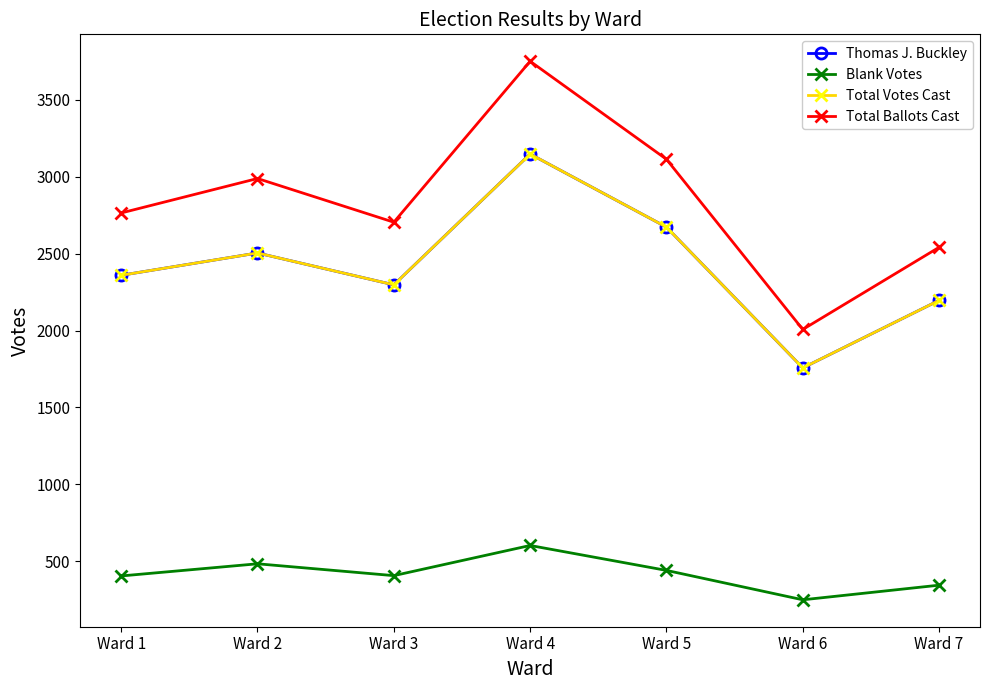

Rank the categories by Total Ballots Cast value from lowest to highest.

Ward 6, Ward 7, Ward 3, Ward 1, Ward 2, Ward 5, Ward 4